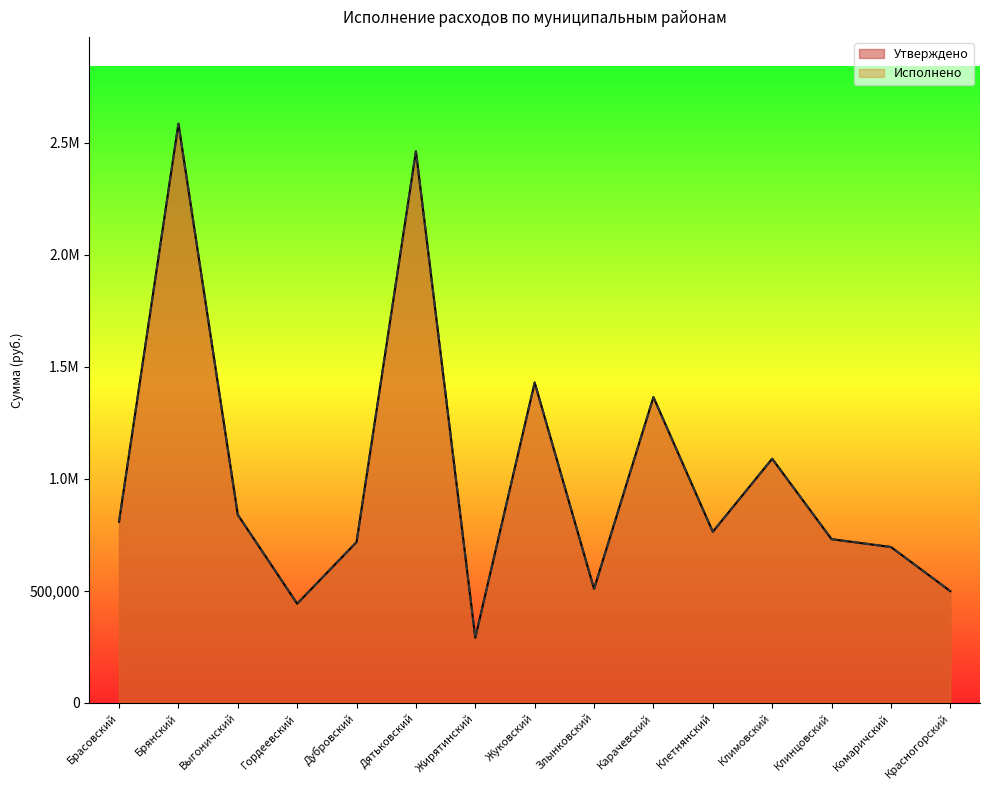

The Утверждено series shows 266590 at Красногорский. True or false?

False